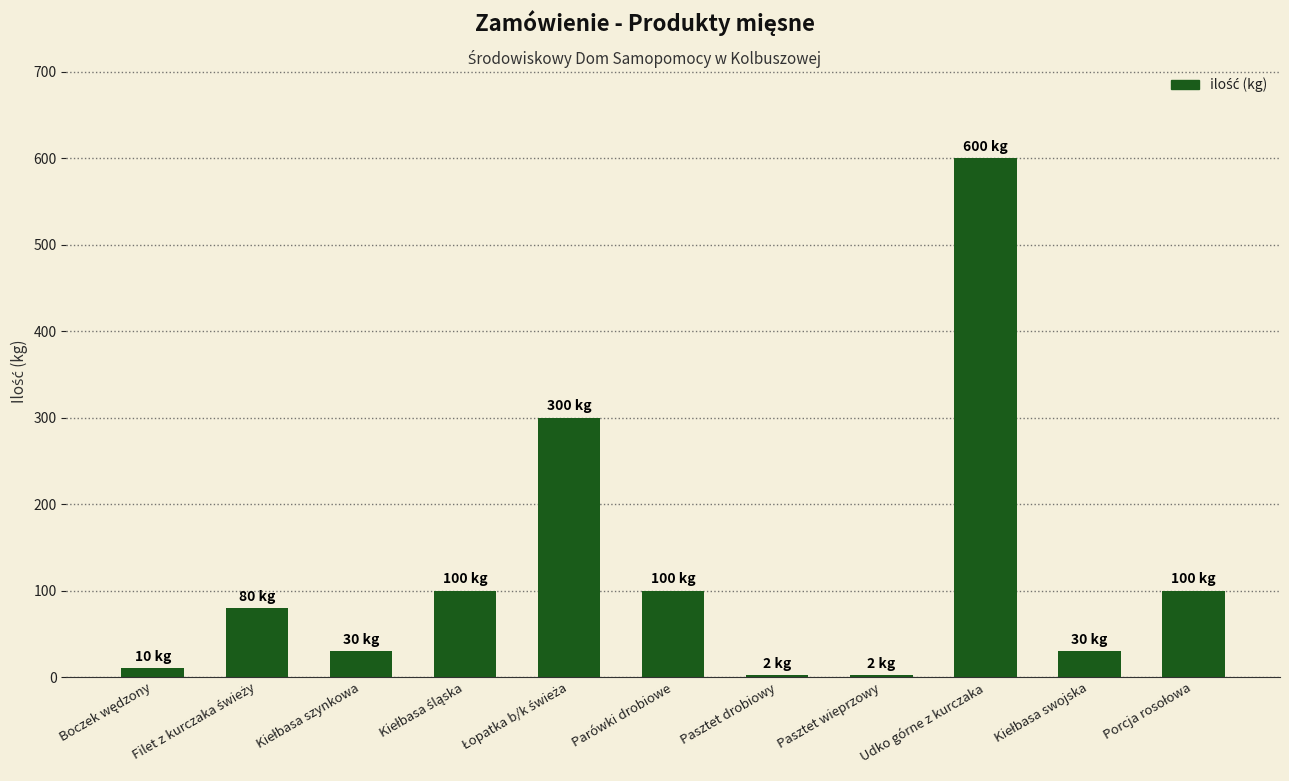

What is the sum of all values?

1354